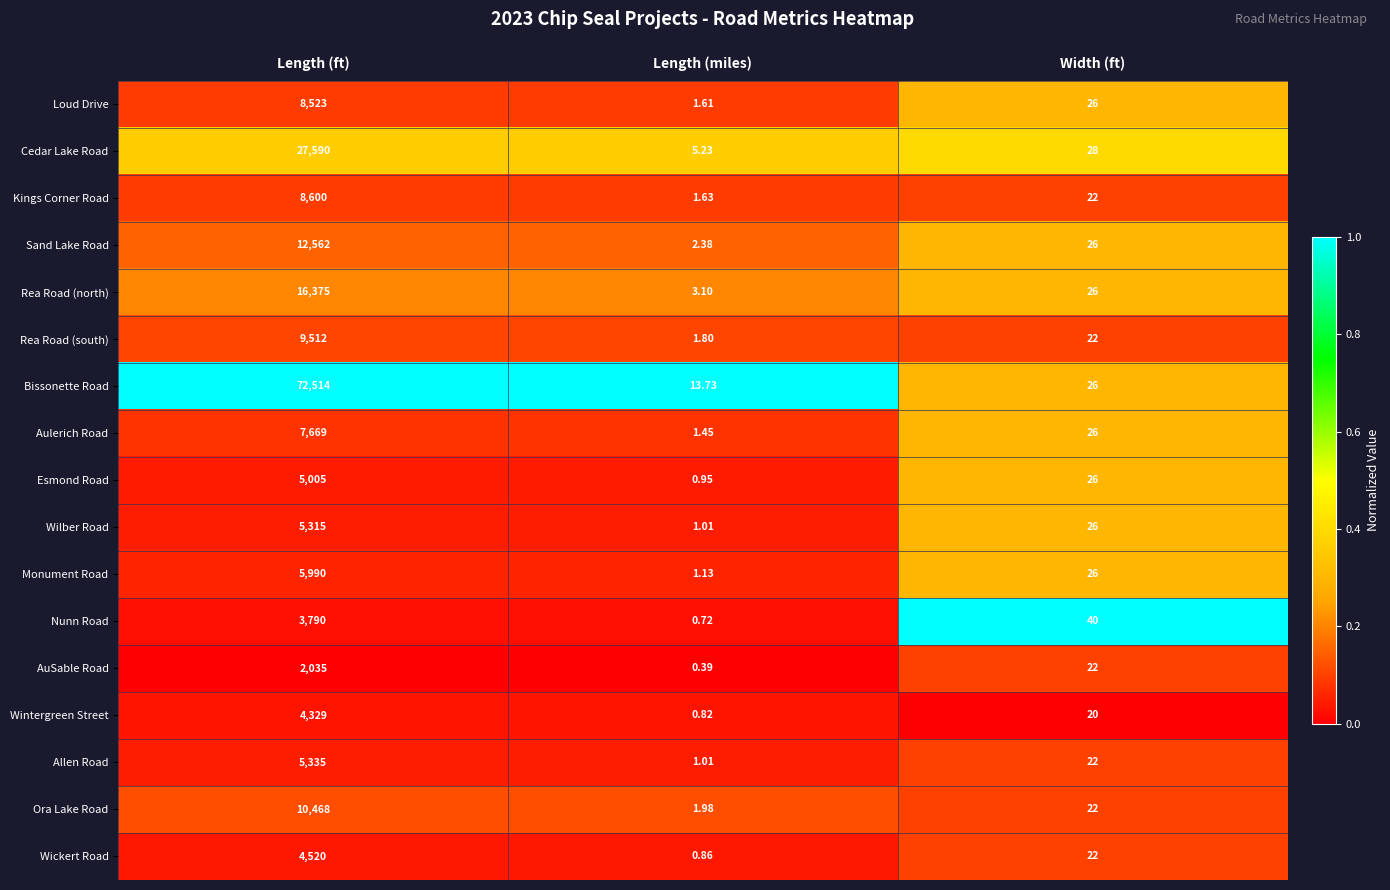

What is the total value across all series at Width (ft)?

428.0